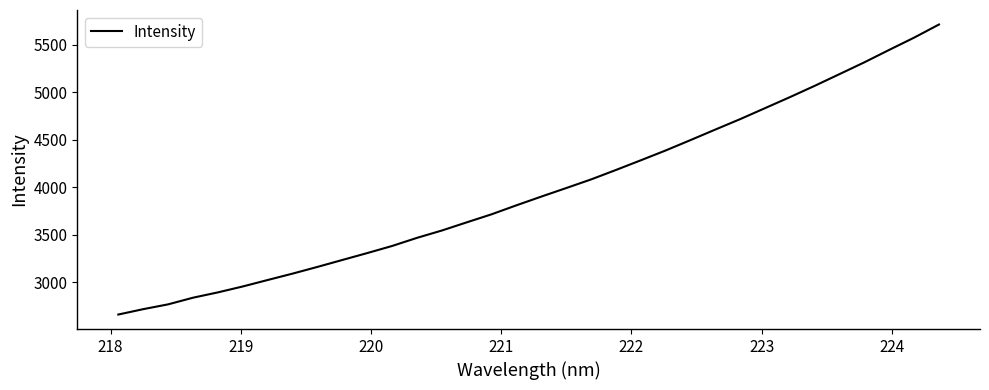

What is the maximum value shown in the chart?

5713.1